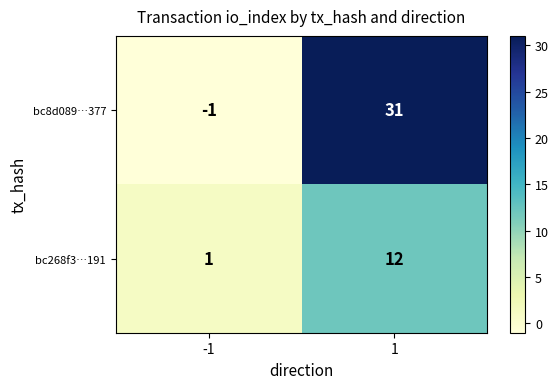

List the series in order of their peak value, highest first.

bc8d089…377, bc268f3…191